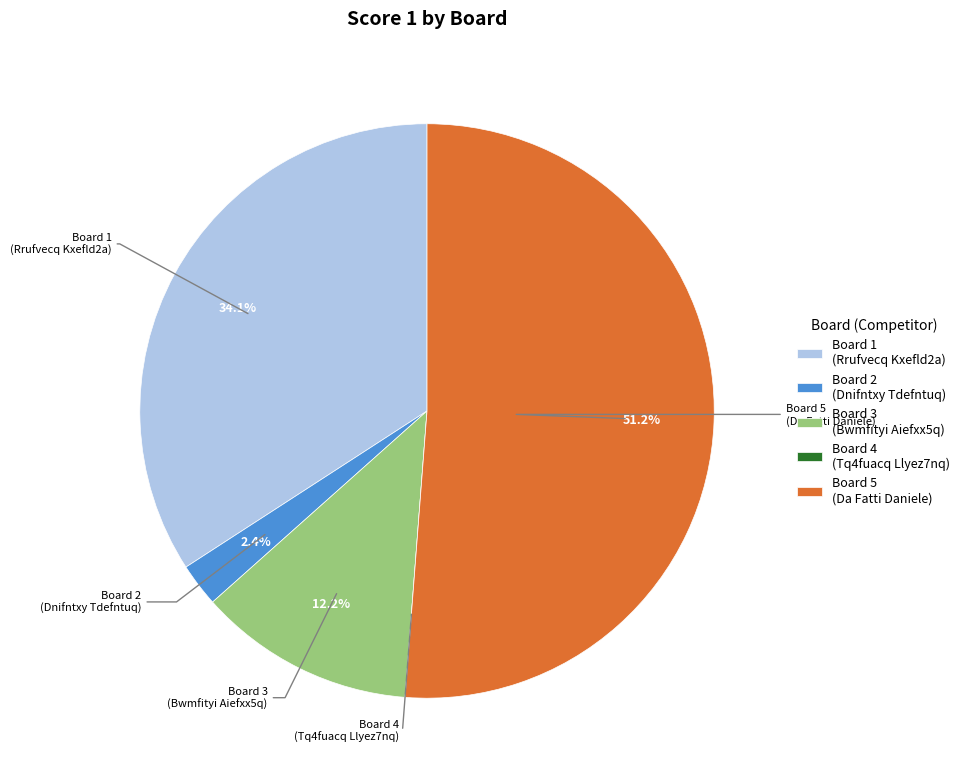

Is there any slice that represents more than half of the pie?

Yes